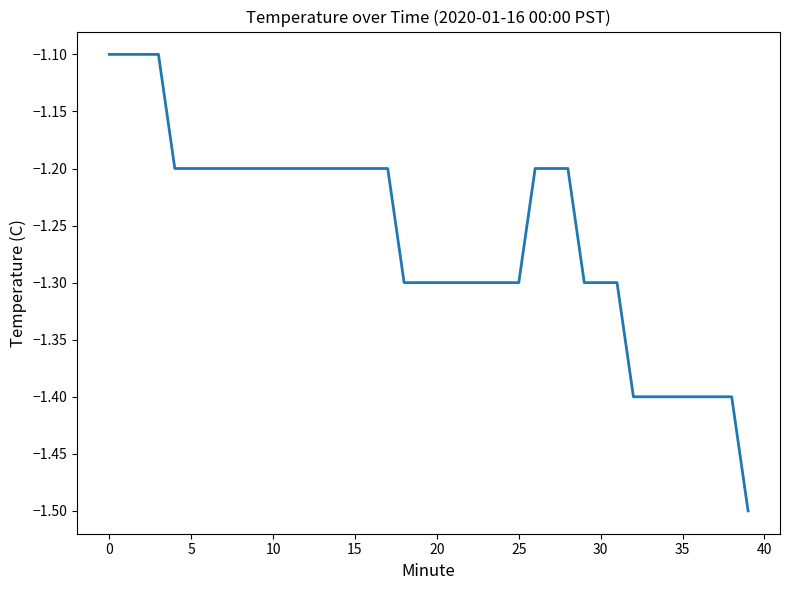

What is the smallest value displayed?

-1.5